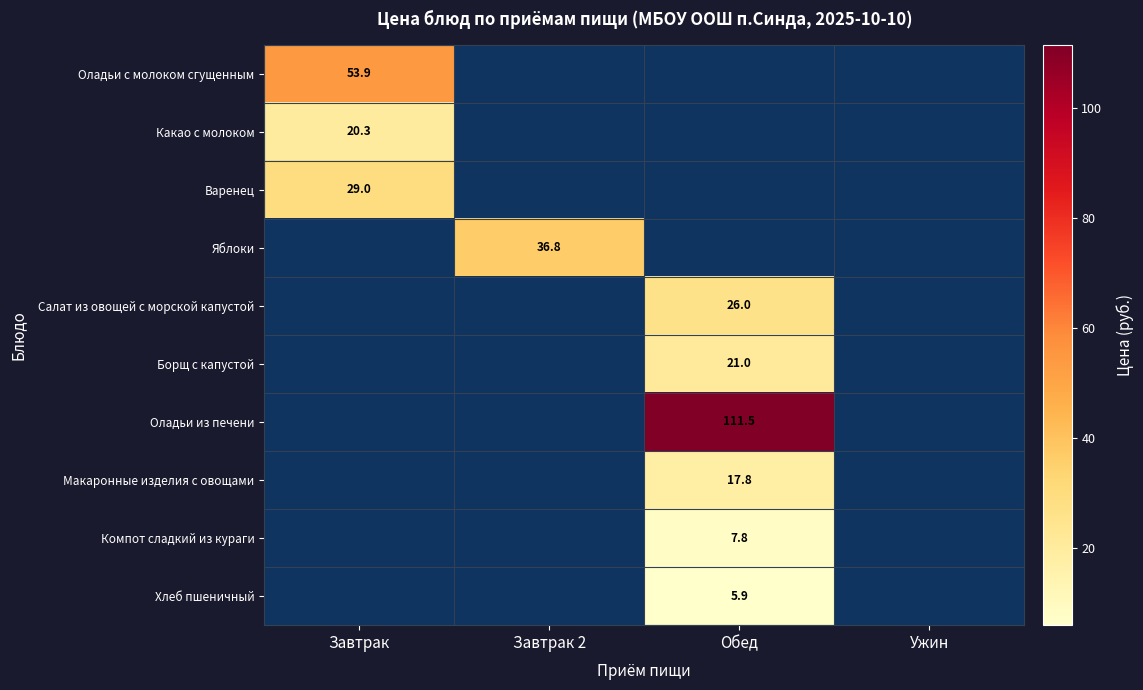

Is the value of Оладьи из печени at Завтрак greater than the value of Борщ с капустой at Завтрак 2?

No